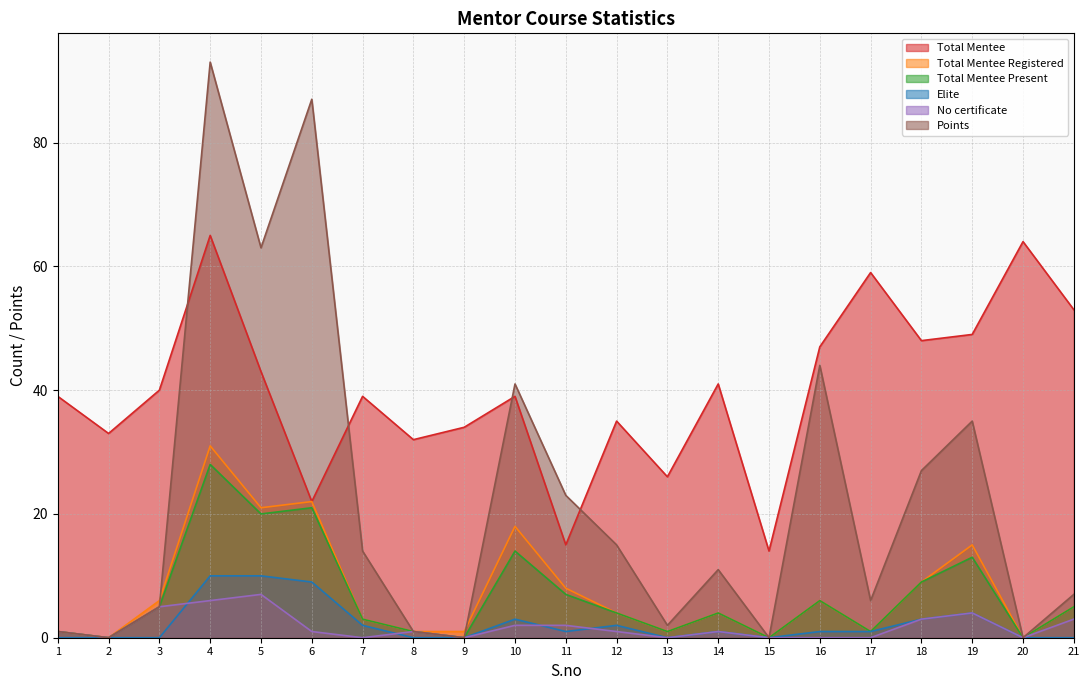

Is the value of Points at 11 greater than the value of Total Mentee Registered at 8?

Yes